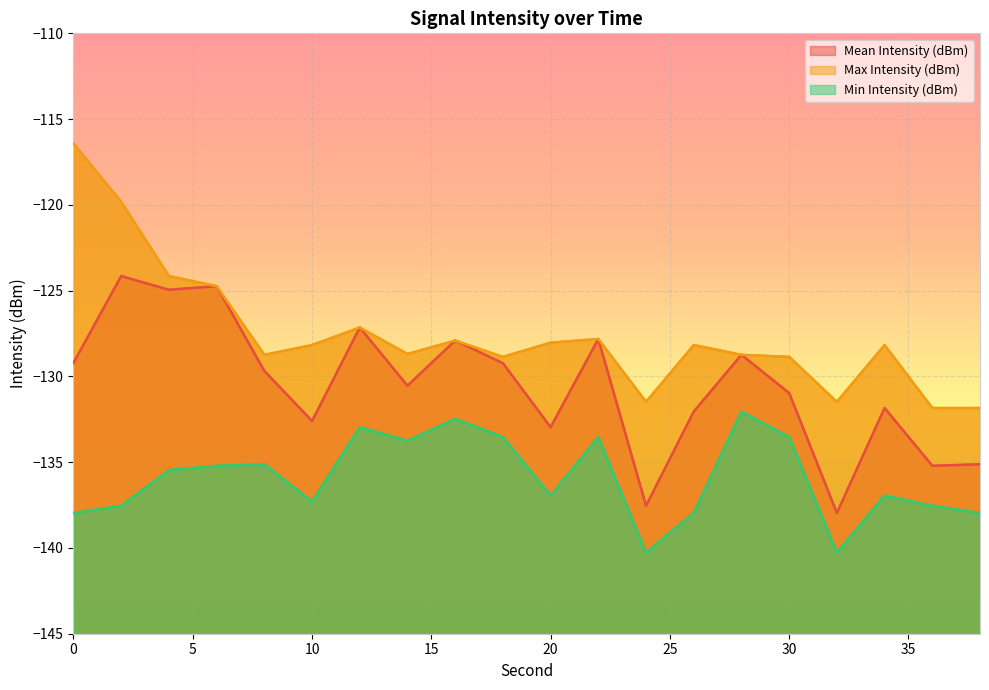

Reading left to right, transcribe all the data shown in this chart.

Mean Intensity (dBm): 0=-129.2	2=-124.2	4=-125.0	6=-124.7	8=-129.7	10=-132.6	12=-127.2	14=-130.5	16=-127.9	18=-129.2	20=-133.0	22=-127.8	24=-137.5	26=-132.1	28=-128.7	30=-131.0	32=-138.0	34=-131.8	36=-135.2	38=-135.1
Max Intensity (dBm): 0=-116.4	2=-119.8	4=-124.2	6=-124.7	8=-128.7	10=-128.2	12=-127.2	14=-128.7	16=-127.9	18=-128.9	20=-128.0	22=-127.8	24=-131.5	26=-128.2	28=-128.7	30=-128.9	32=-131.5	34=-128.2	36=-131.8	38=-131.8
Min Intensity (dBm): 0=-138.0	2=-137.5	4=-135.5	6=-135.2	8=-135.1	10=-137.3	12=-133.0	14=-133.8	16=-132.5	18=-133.5	20=-136.9	22=-133.5	24=-140.3	26=-138.0	28=-132.1	30=-133.5	32=-140.3	34=-136.9	36=-137.5	38=-138.0